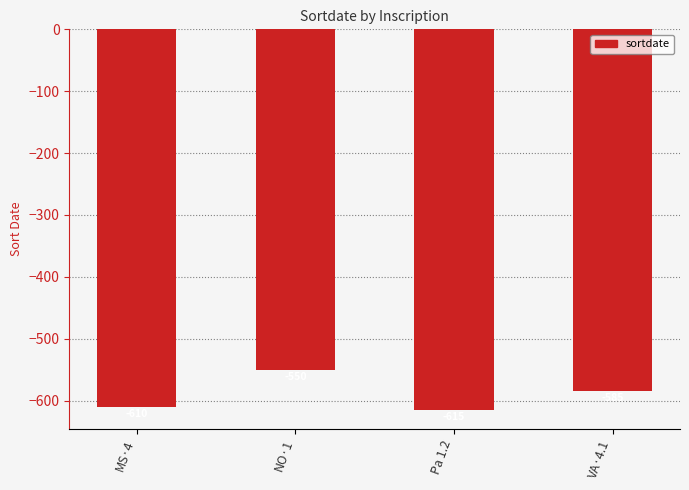

What is the label of the 1st bar from the right?

VA·4.1